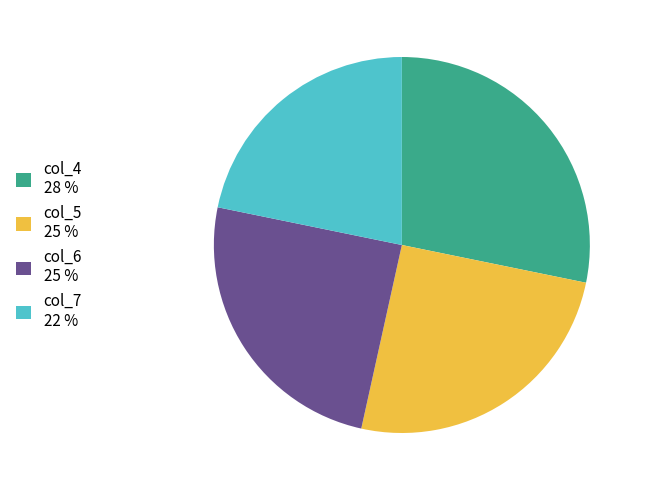

The col_7 22 % slice represents 22% of the pie. True or false?

True